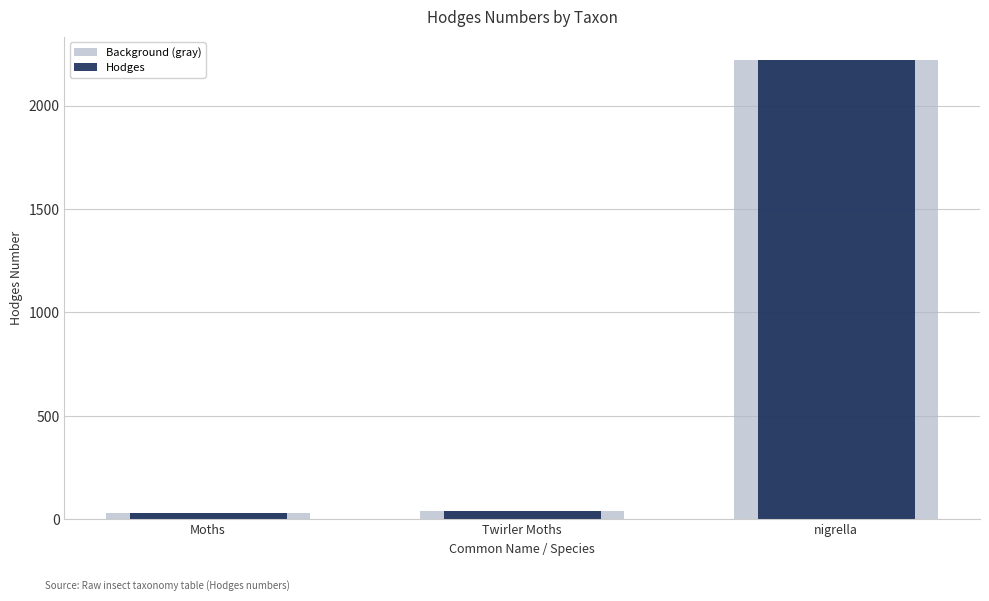

How many values in the Hodges series exceed 42?

2